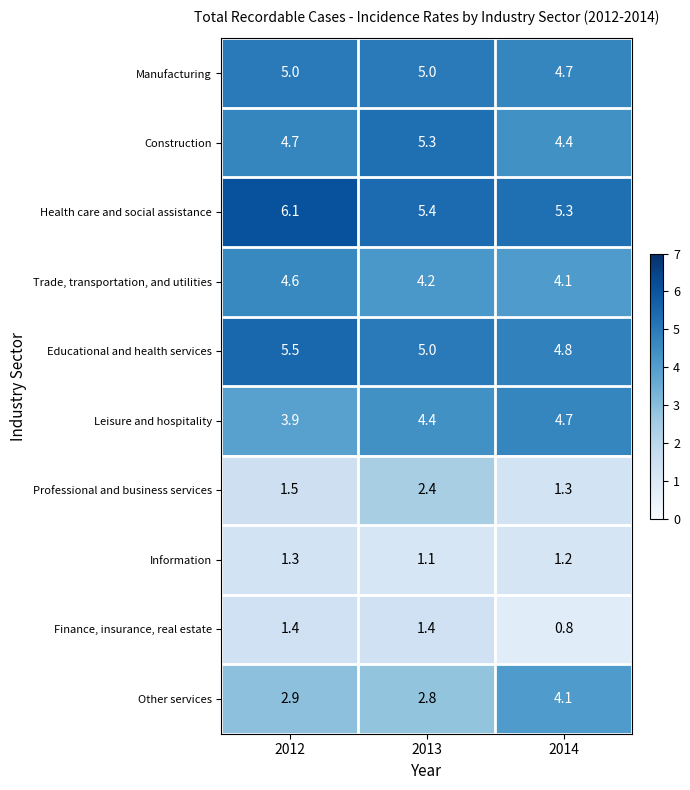

List the series in order of their peak value, highest first.

Health care and social assistance, Educational and health services, Construction, Manufacturing, Leisure and hospitality, Trade, transportation, and utilities, Other services, Professional and business services, Finance, insurance, real estate, Information